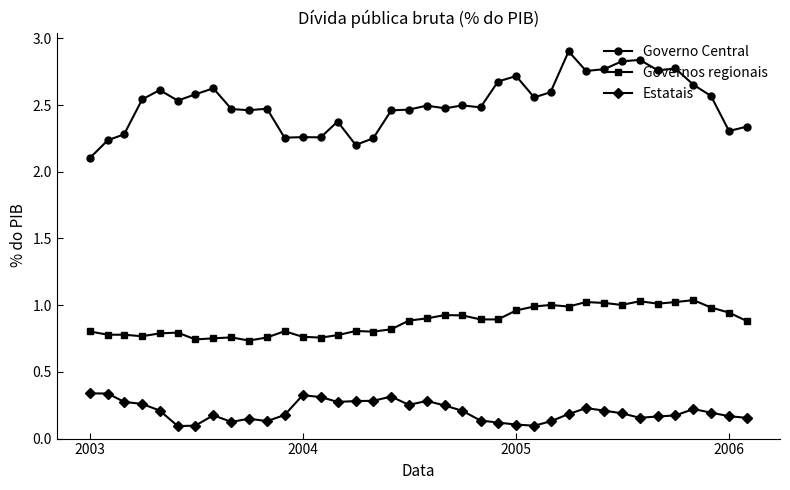

How many Governo Central values are between 2 and 3?

38